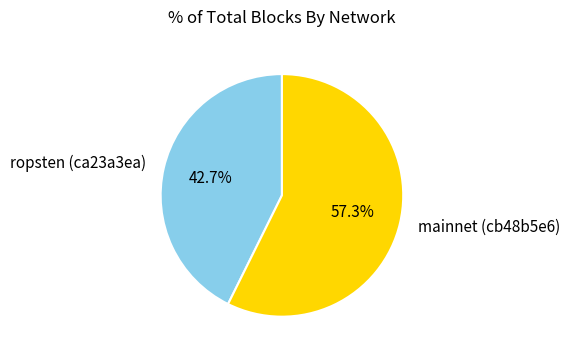

To the nearest percent, what is the combined percentage of ropsten (ca23a3ea) and mainnet (cb48b5e6)?

100%